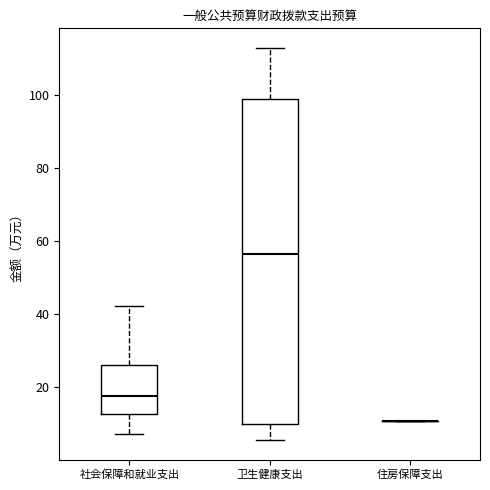

Reading left to right, read every box against the y-axis: the position of its median line, the range the box covers, and the ends of its whiskers. The values are not printed on the chart, so give them approximately, as read against the axis.

社会保障和就业支出: median 18, box 12 to 26, whiskers 8 to 42
卫生健康支出: median 56, box 10 to 98, whiskers 6 to 112
住房保障支出: box collapsed to a line at 10, whiskers 10 to 10